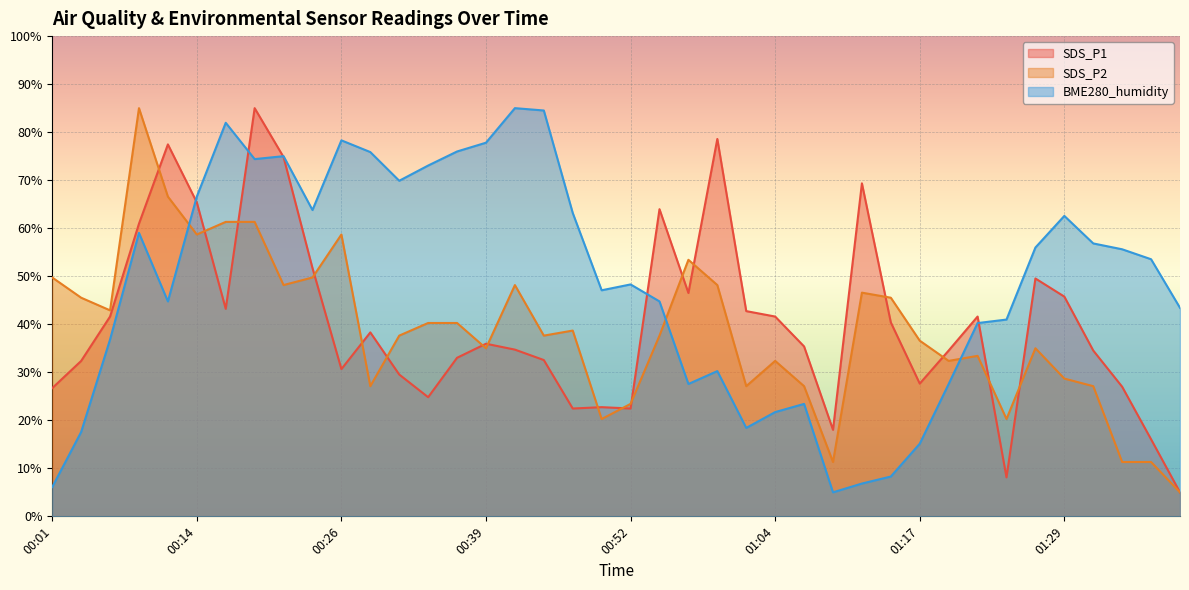

Which series has the largest range (max minus min)?

SDS_P1